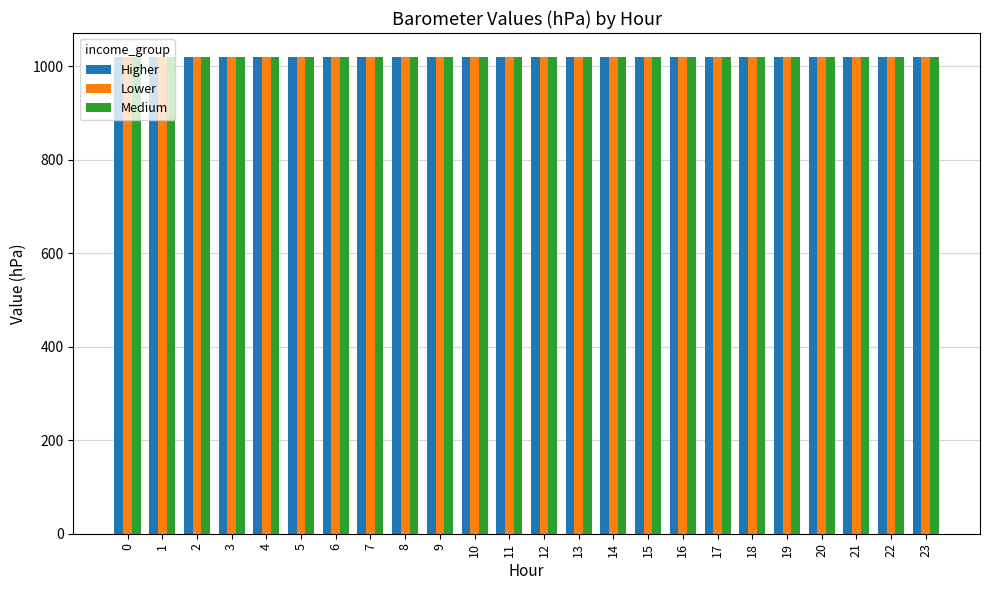

The value of Lower at 2 is 1020.1. True or false?

True